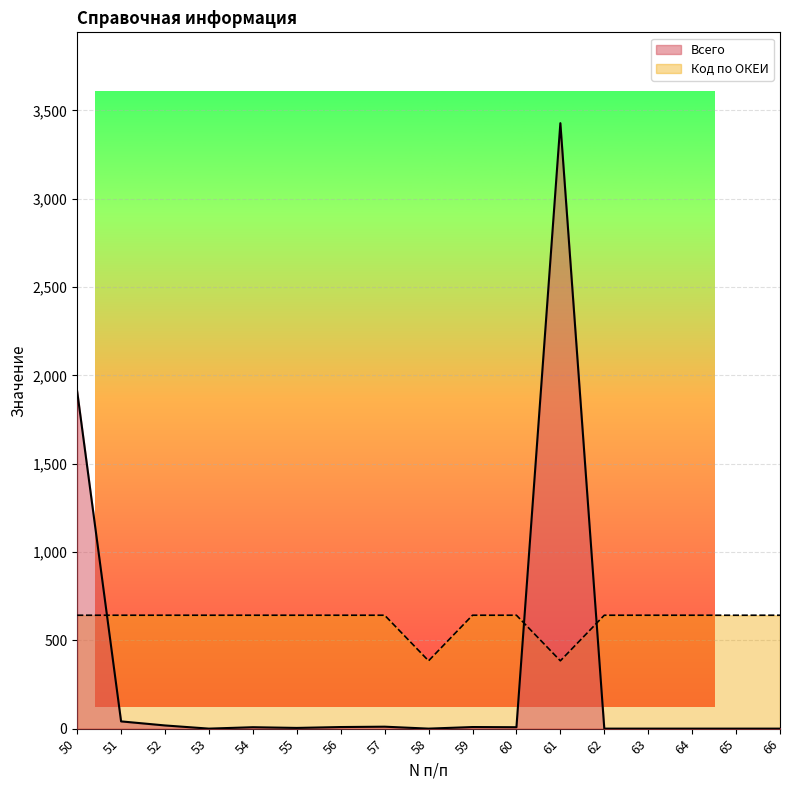

Which series has the largest range (max minus min)?

Всего